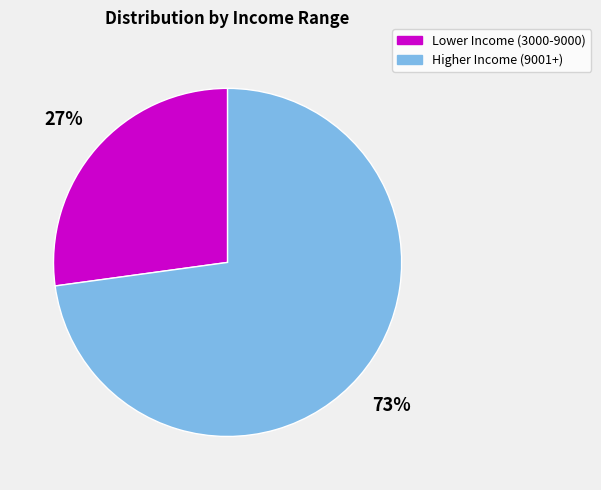

Count the number of slices in the pie.

2